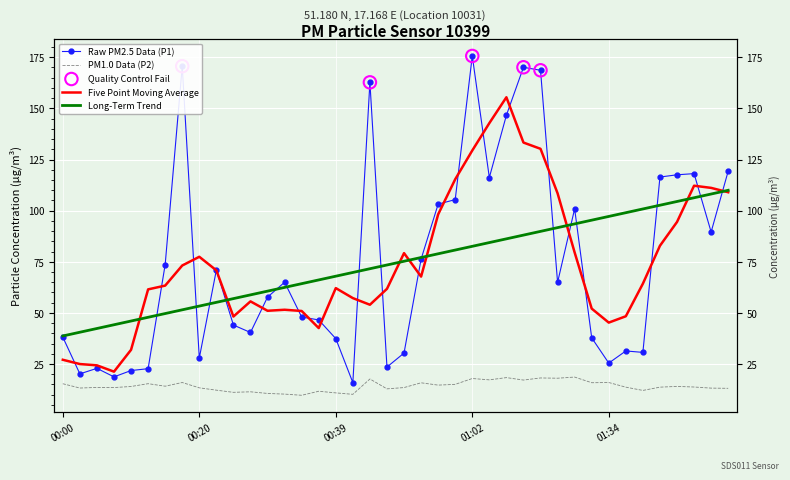

Which series has the largest Y range (max minus min)?

P1